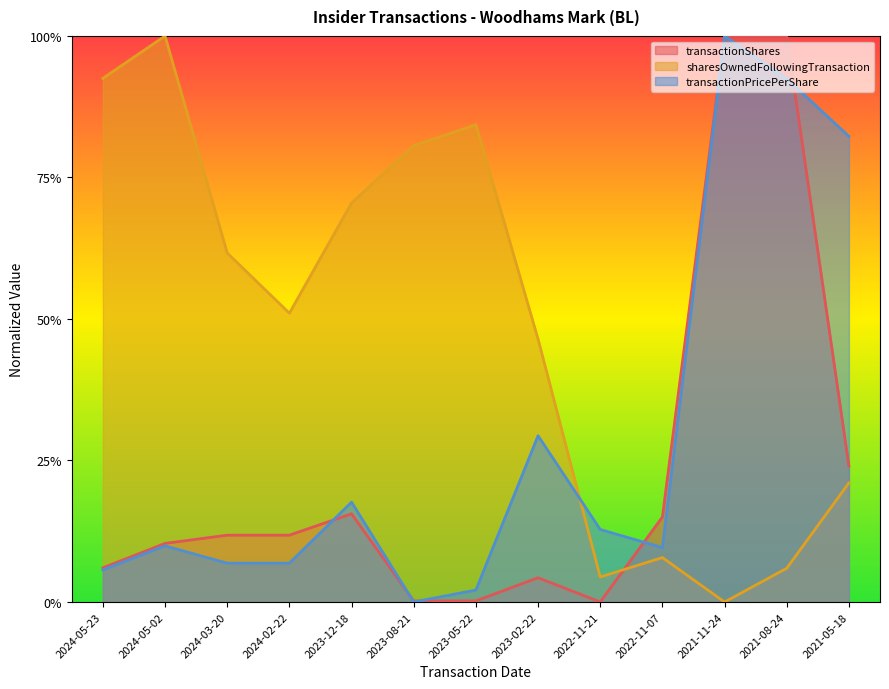

Which series changed the most between 2021-11-24 and 2021-05-18?

transactionShares